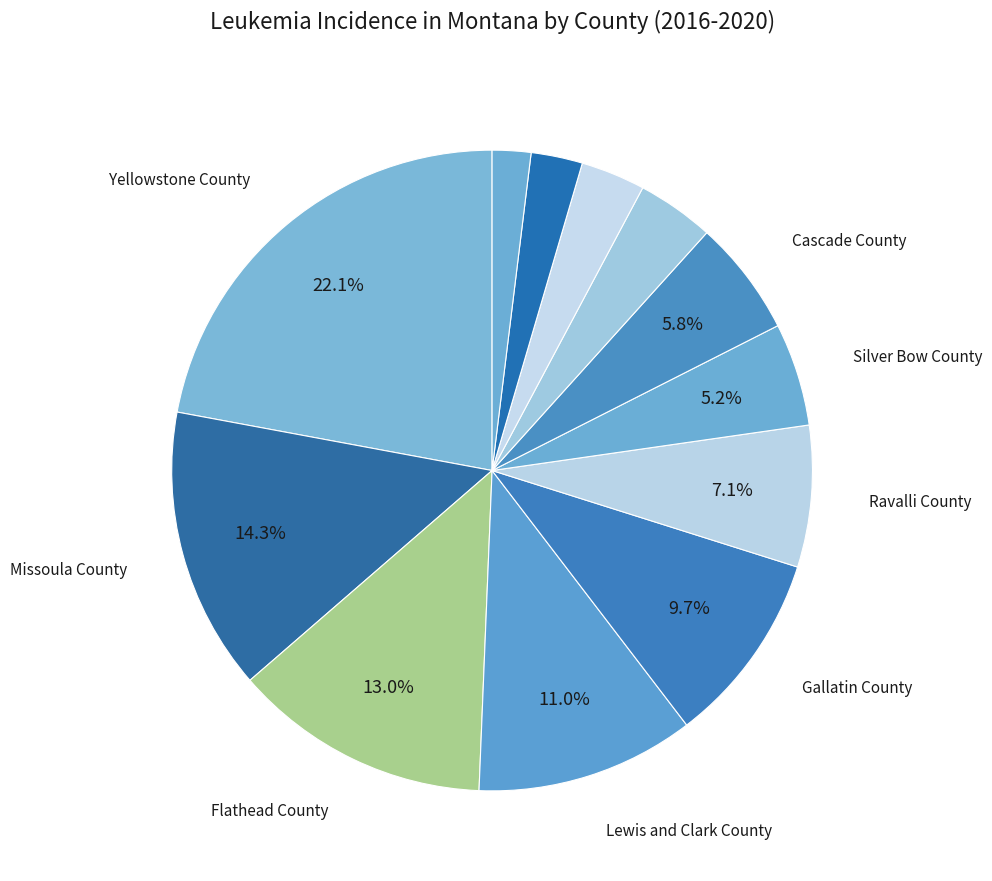

Count the number of slices in the pie.

12